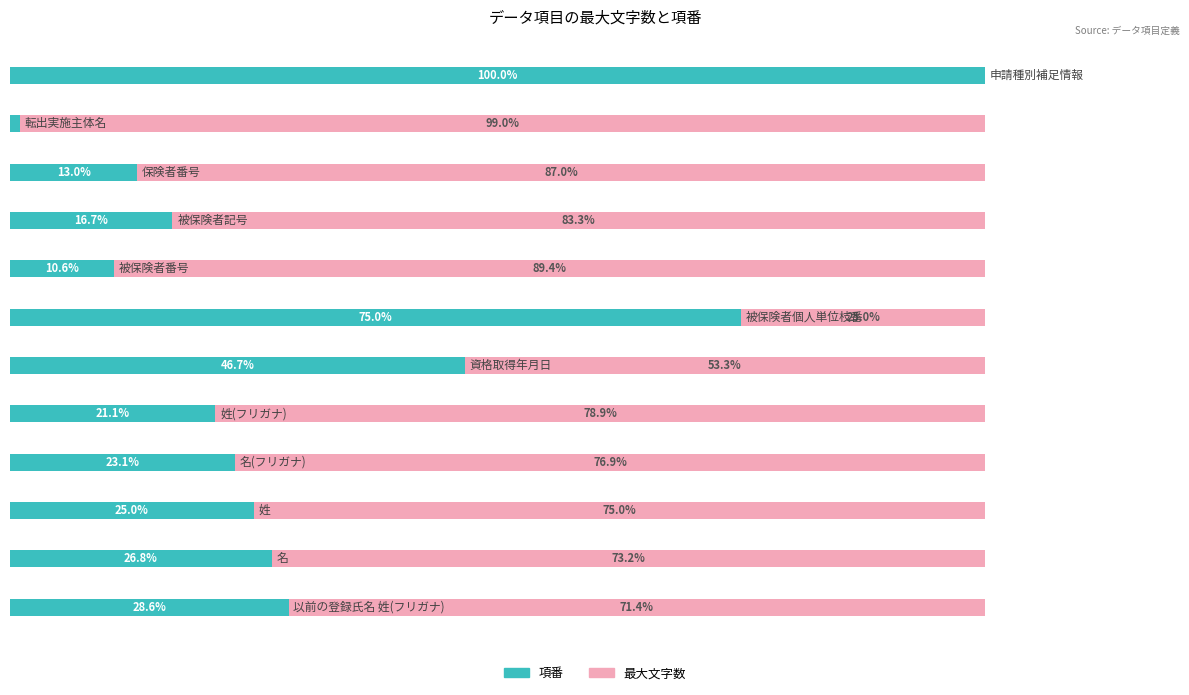

List the series in order of their overall mean, lowest first.

項番, 最大文字数